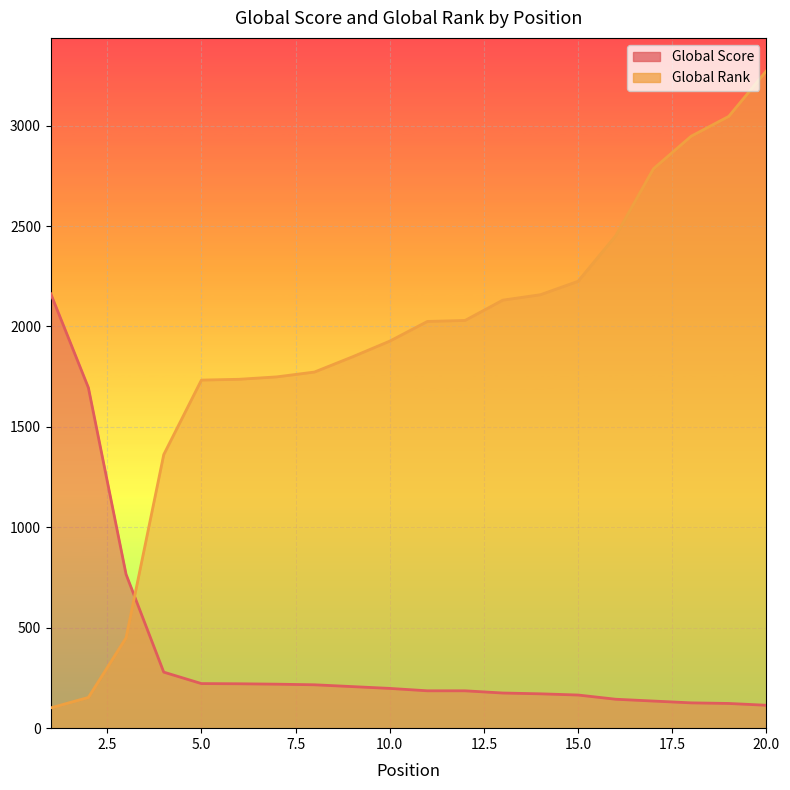

What is the difference between the Global Score values at 15 and 1?

1998